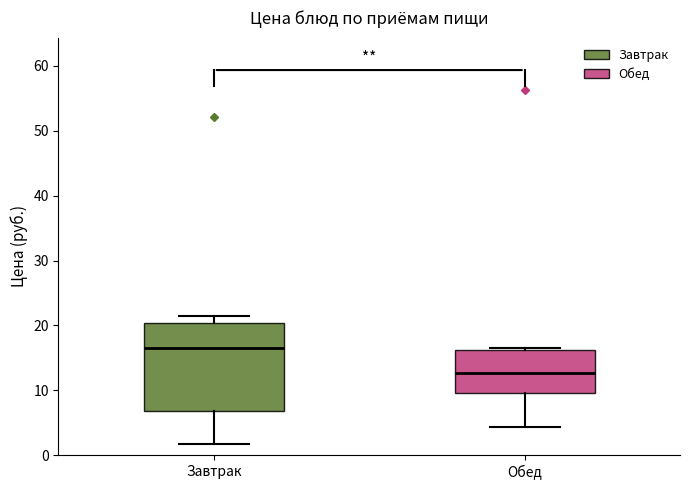

Which box is the tallest, from its lower edge to its upper edge?

Завтрак